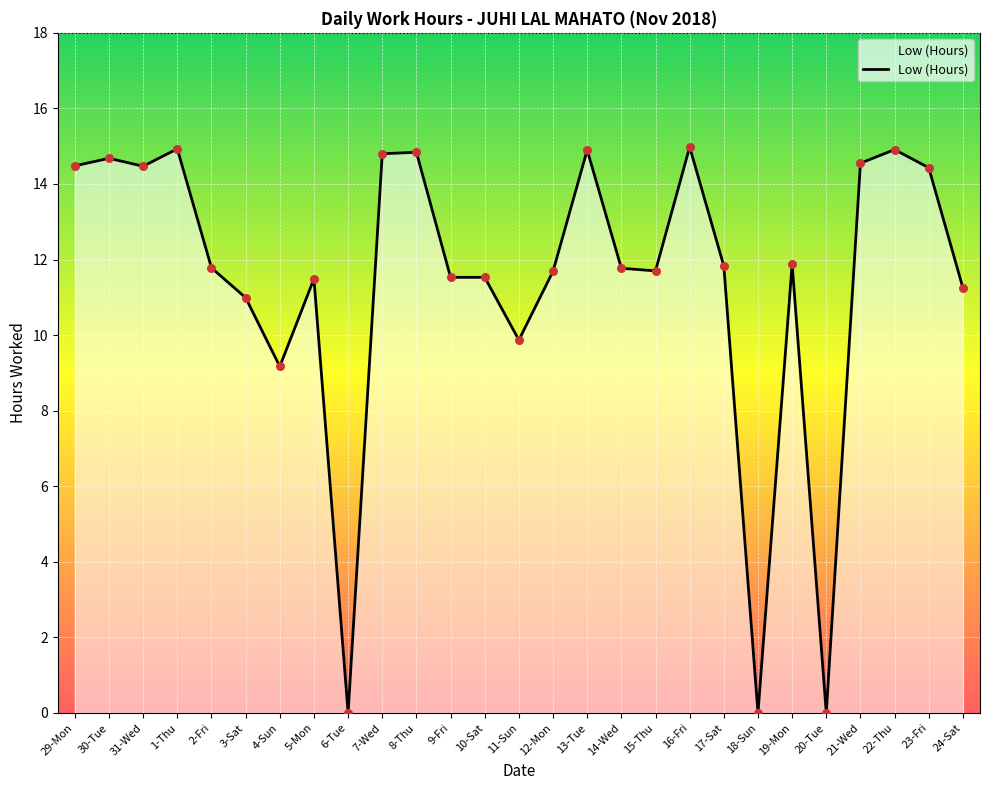

Between 1-Thu and 6-Tue, which is larger?

1-Thu